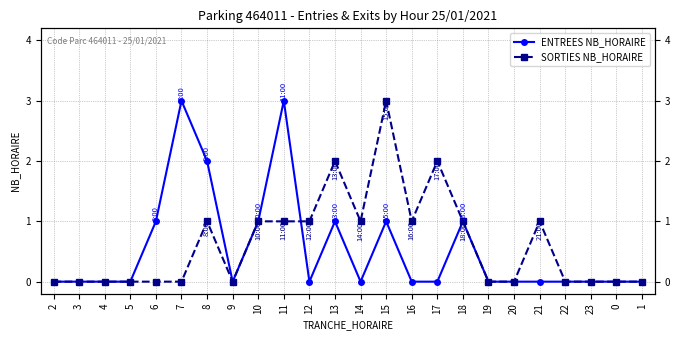

After their last crossing, which series has the higher values: ENTREES NB_HORAIRE or SORTIES NB_HORAIRE?

SORTIES NB_HORAIRE